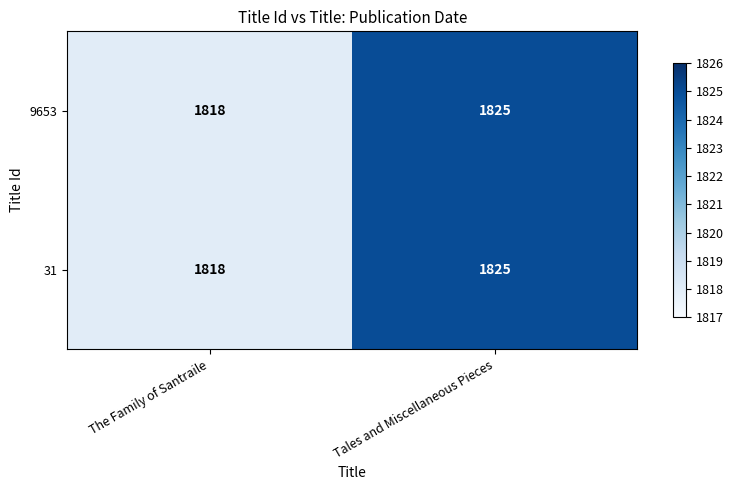

What is the average value of the 9653 series?

1822